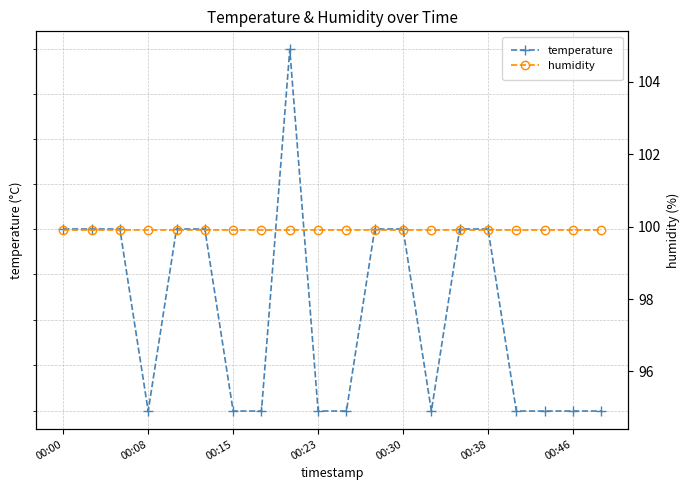

List the series in order of their peak value, lowest first.

temperature, humidity